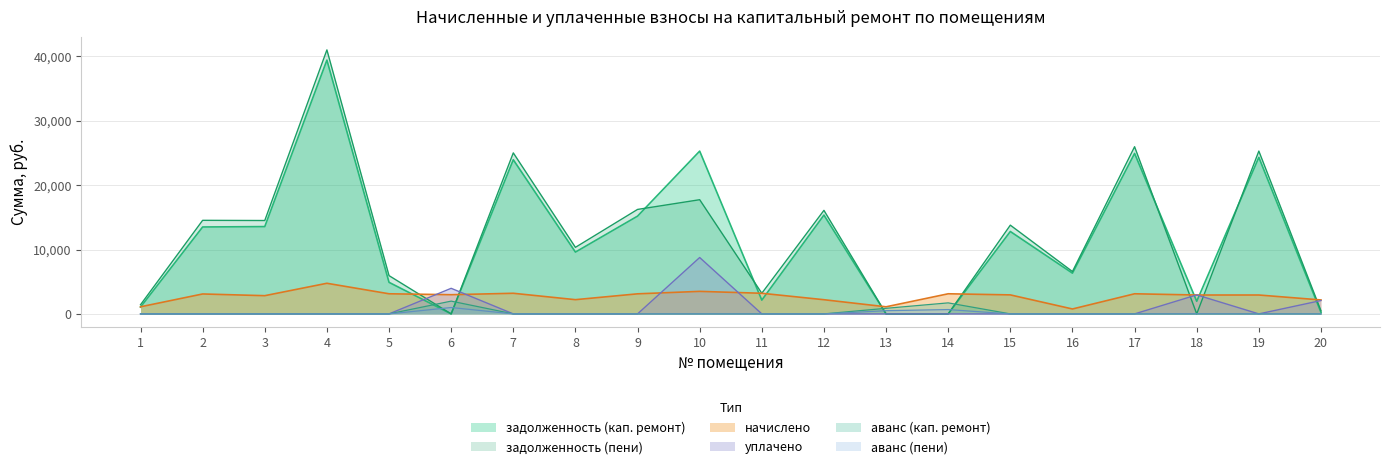

Reading right to left, list all the values displayed in this chart.

задолженность (кап. ремонт): 20=240.7	19=24322.9	18=1958.5	17=24935.9	16=6326.9	15=12805.1	14=0.0	13=0.0	12=15354.5	11=2141.5	10=25295.4	9=15193.1	8=9604.6	7=23951.8	6=0.0	5=4904.2	4=39436.1	3=13565.7	2=13506.9	1=1054.6
задолженность (пени): 20=481.4	19=25300.9	18=0.0	17=25977.5	16=6581.3	15=13789.1	14=0.0	13=0.0	12=16088.9	11=3209.5	10=17742.9	9=16232.3	8=10341.4	7=25019.8	6=0.0	5=5945.8	4=41021.8	3=14508.9	2=14538.9	1=1421.8
начислено: 20=2166.5	19=2934.0	18=2934.0	17=3124.8	16=763.2	15=2952.0	14=3124.8	13=1101.6	12=2203.2	11=3204.0	10=3499.2	9=3117.6	8=2210.4	7=3204.0	6=2980.8	5=3124.8	4=4757.0	3=2829.6	2=3096.0	1=1101.6
уплачено: 20=2072.6	19=0.0	18=2951.9	17=0.0	16=0.0	15=0.0	14=0.0	13=0.0	12=0.0	11=0.0	10=8760.5	9=0.0	8=0.0	7=0.0	6=3975.0	5=0.0	4=0.0	3=0.0	2=0.0	1=0.0
аванс (кап. ремонт): 20=0.0	19=0.0	18=0.0	17=0.0	16=0.0	15=0.0	14=1712.1	13=867.8	12=0.0	11=0.0	10=0.0	9=0.0	8=0.0	7=0.0	6=1984.0	5=0.0	4=0.0	3=0.0	2=0.0	1=0.0
аванс (пени): 20=0.0	19=0.0	18=15.5	17=0.0	16=0.0	15=0.0	14=670.5	13=500.6	12=0.0	11=0.0	10=0.0	9=0.0	8=0.0	7=0.0	6=990.4	5=0.0	4=0.0	3=0.0	2=0.0	1=0.0